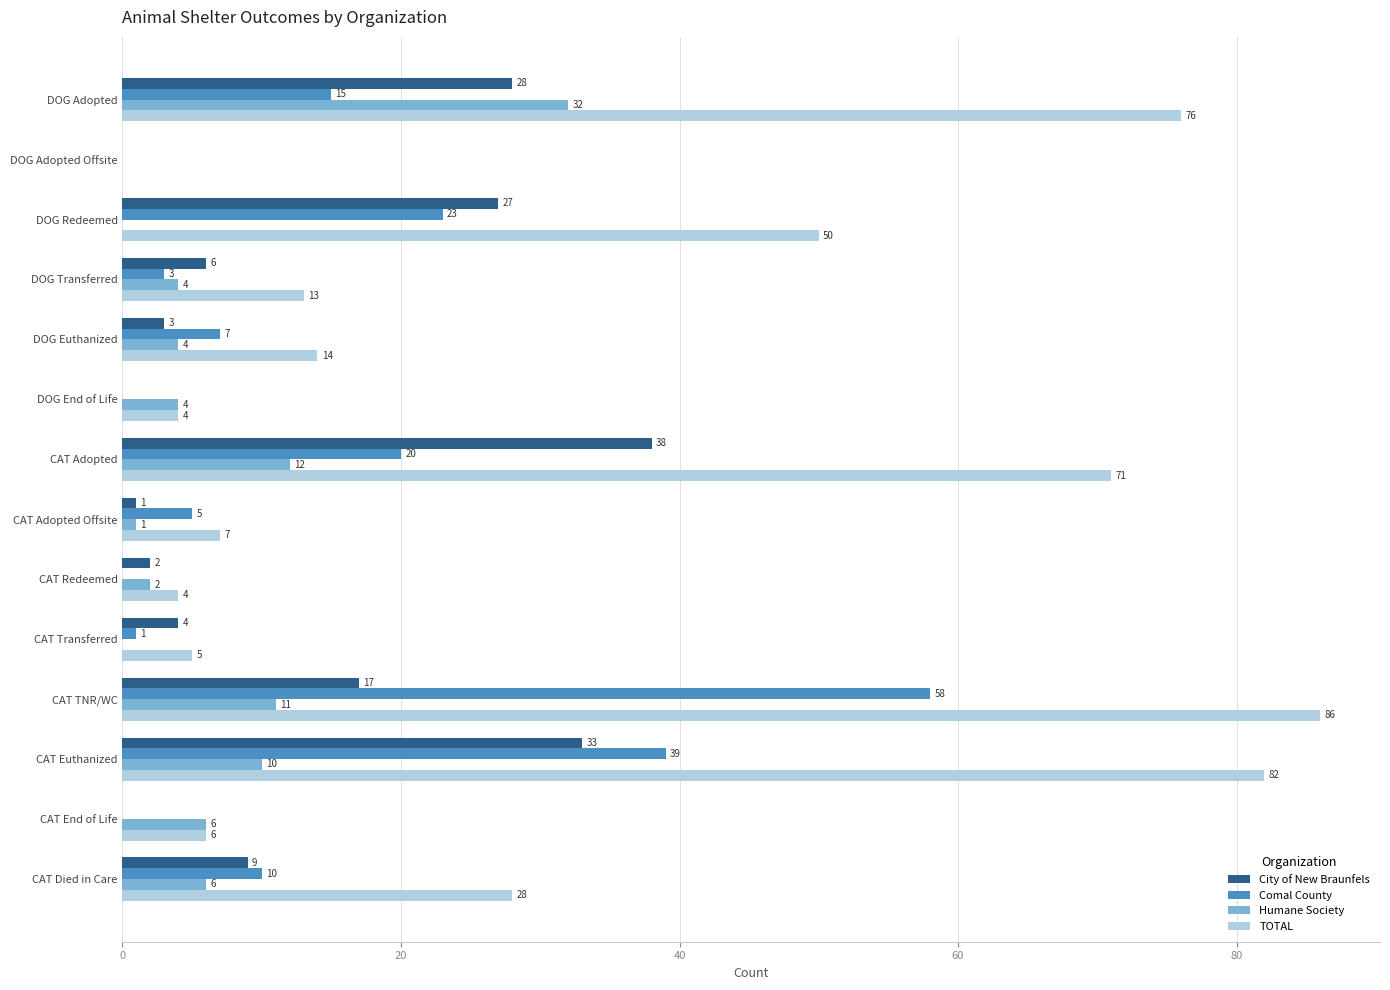

Which category has the highest value across all series?

CAT TNR/WC